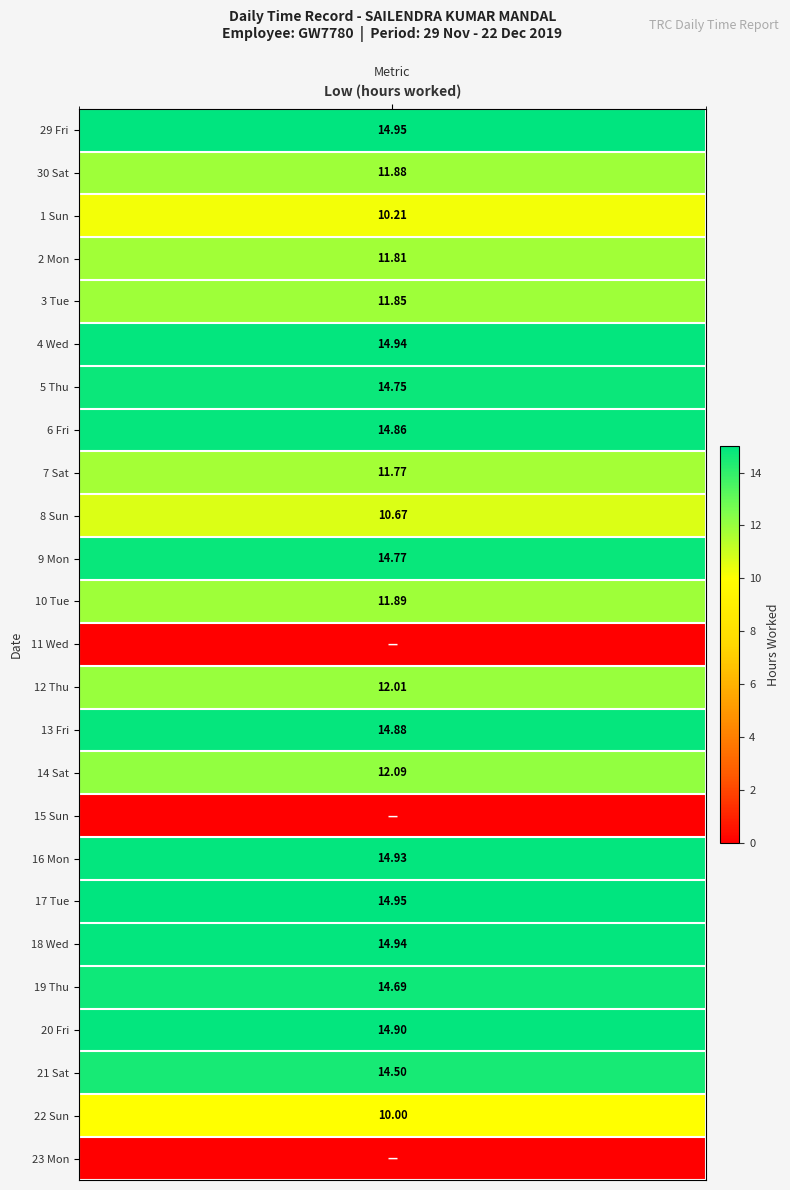

Which series has the widest spread of values?

29 Fri